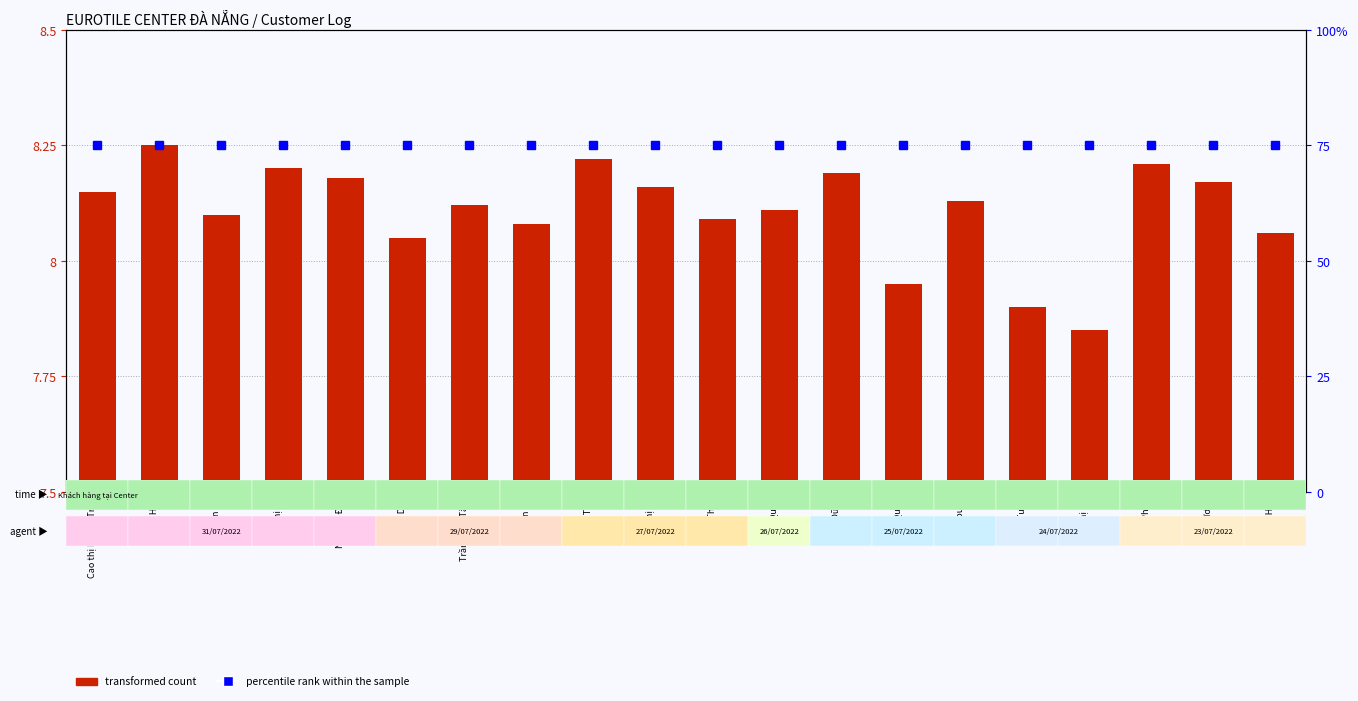

Which series has the largest total across all categories?

percentile rank within the sample